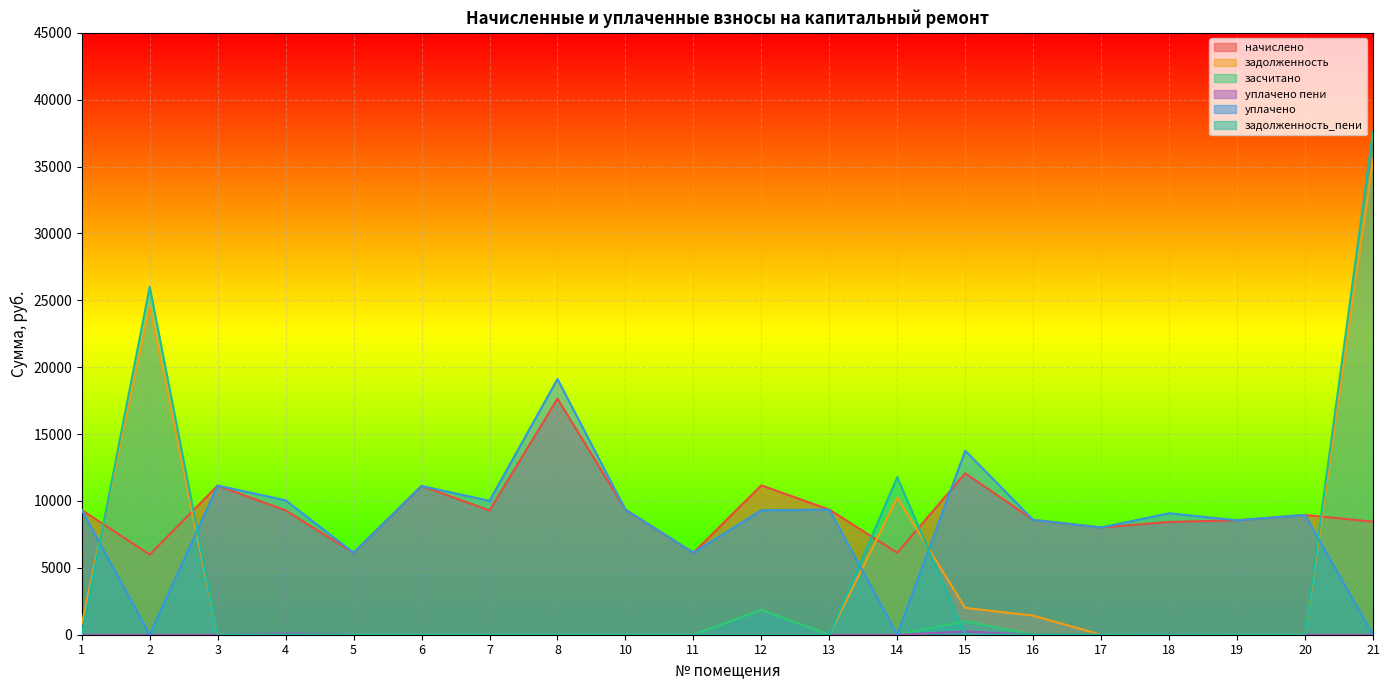

What is the total value across all series at 19?

17111.0